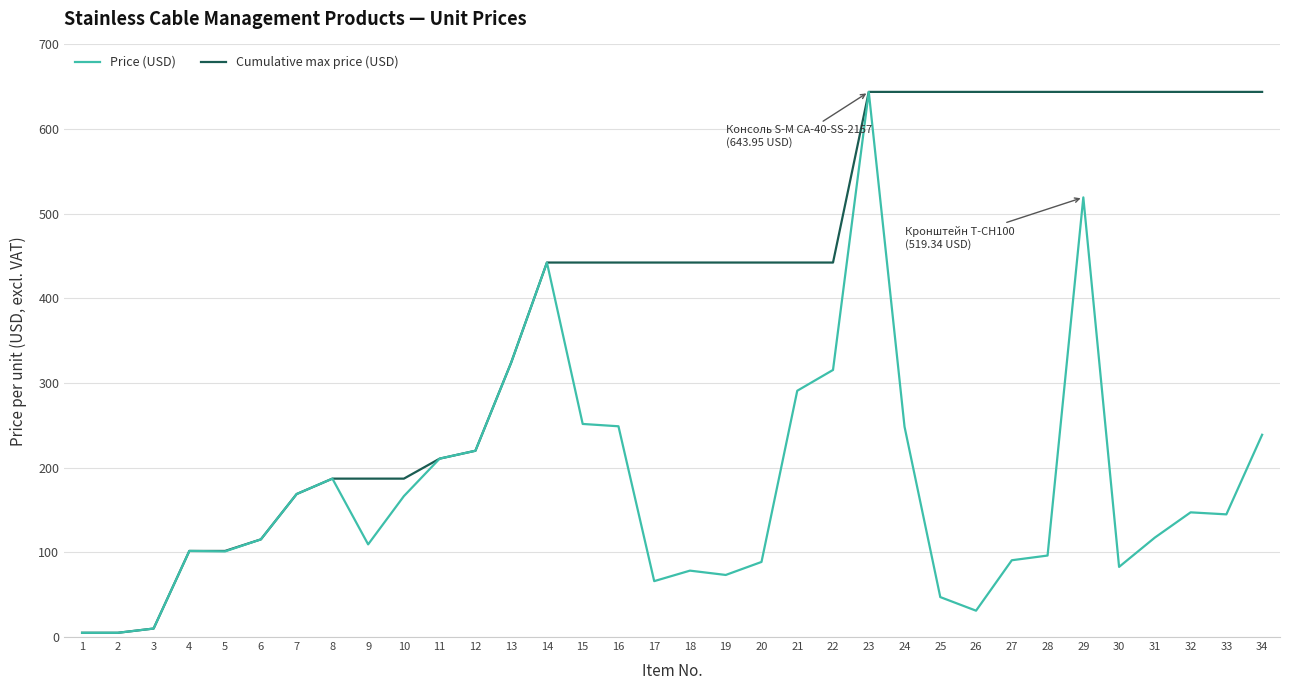

How many categories are shown in the chart?

34